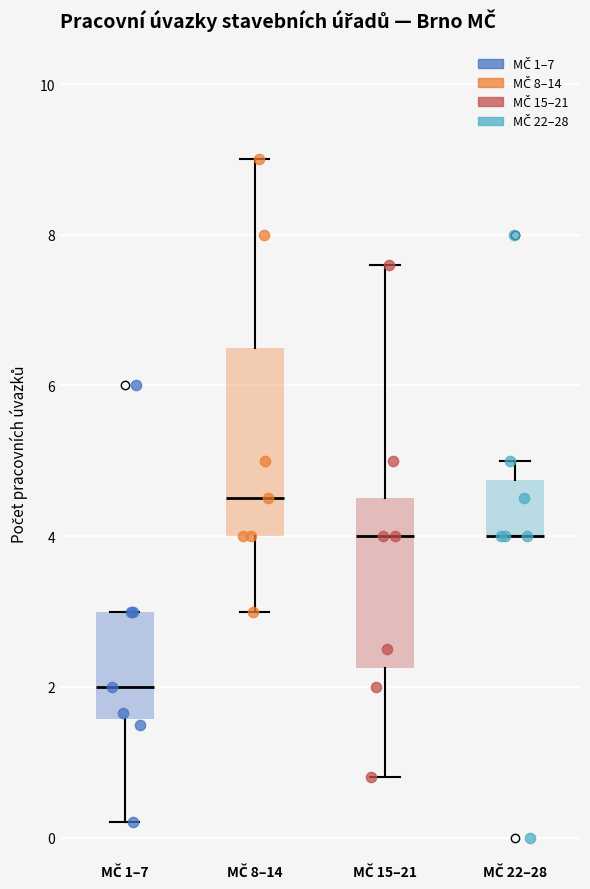

Where is the upper edge of the box for MČ 22–28 on the y-axis? The values are not printed on the chart, so give them approximately, as read against the axis.

4.8